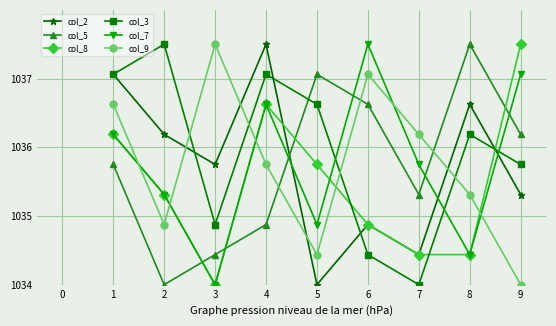

At which label does col_2 reach its peak?

4